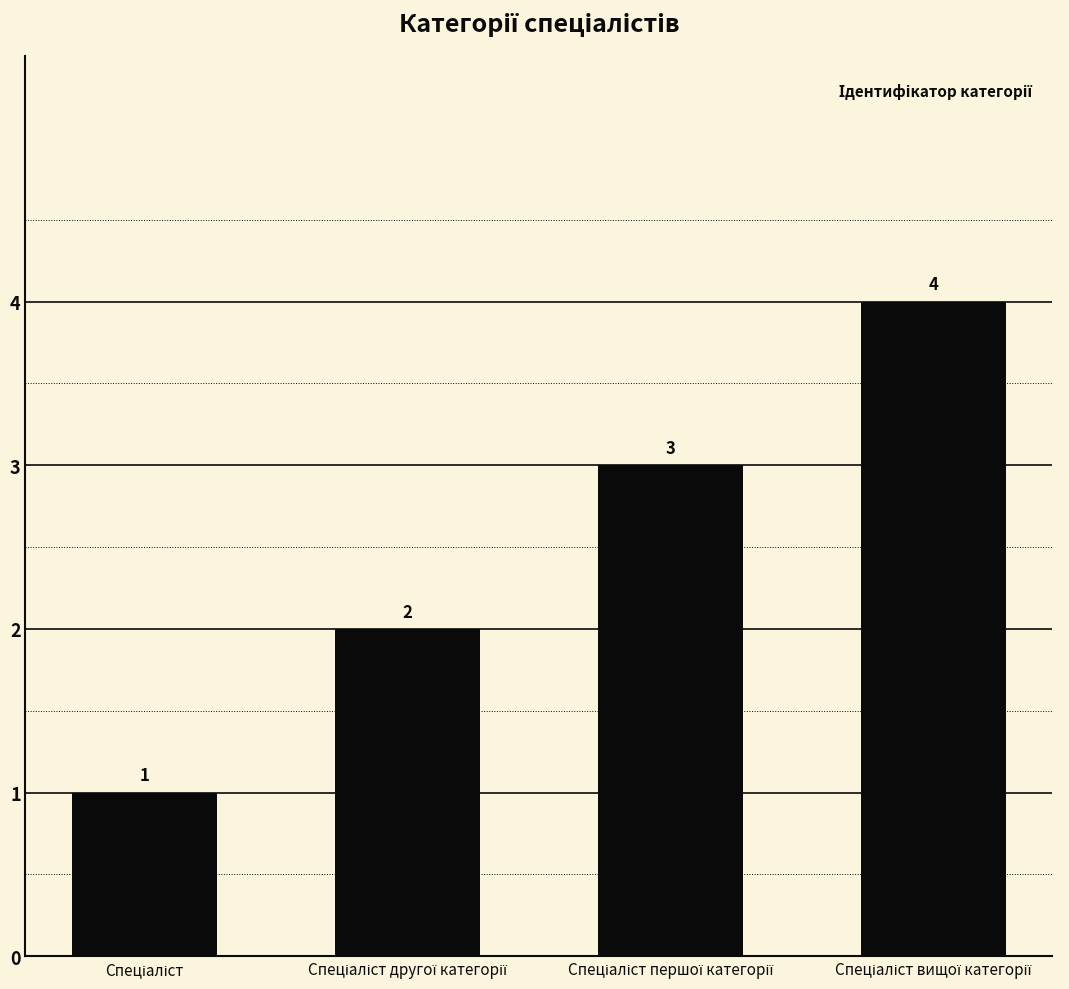

What is the sum of all values?

10